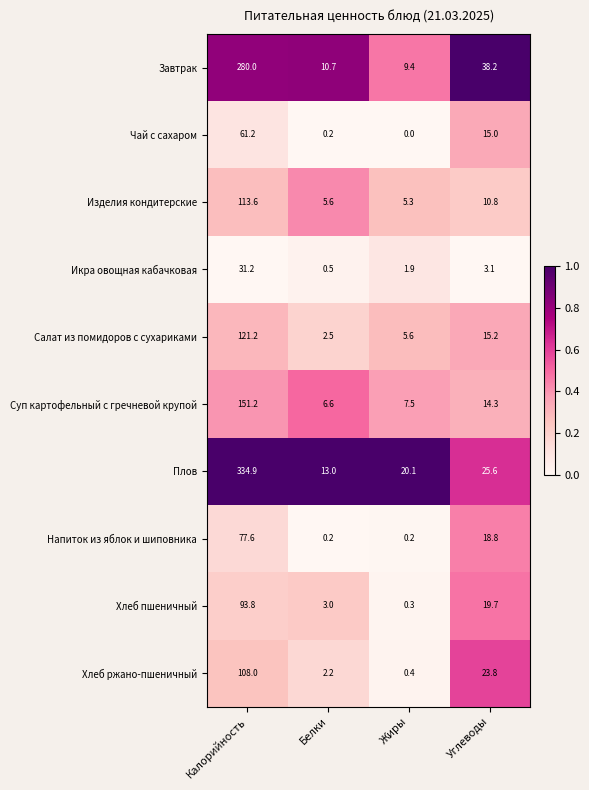

At which label does Чай с сахаром first exceed 15?

Калорийность